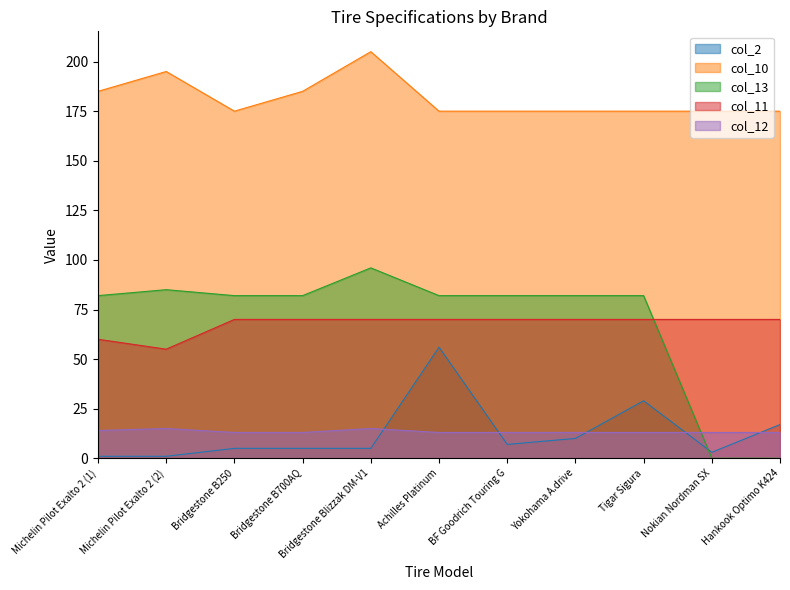

What is the spread (max minus min) of values at Yokohama A.drive?

165